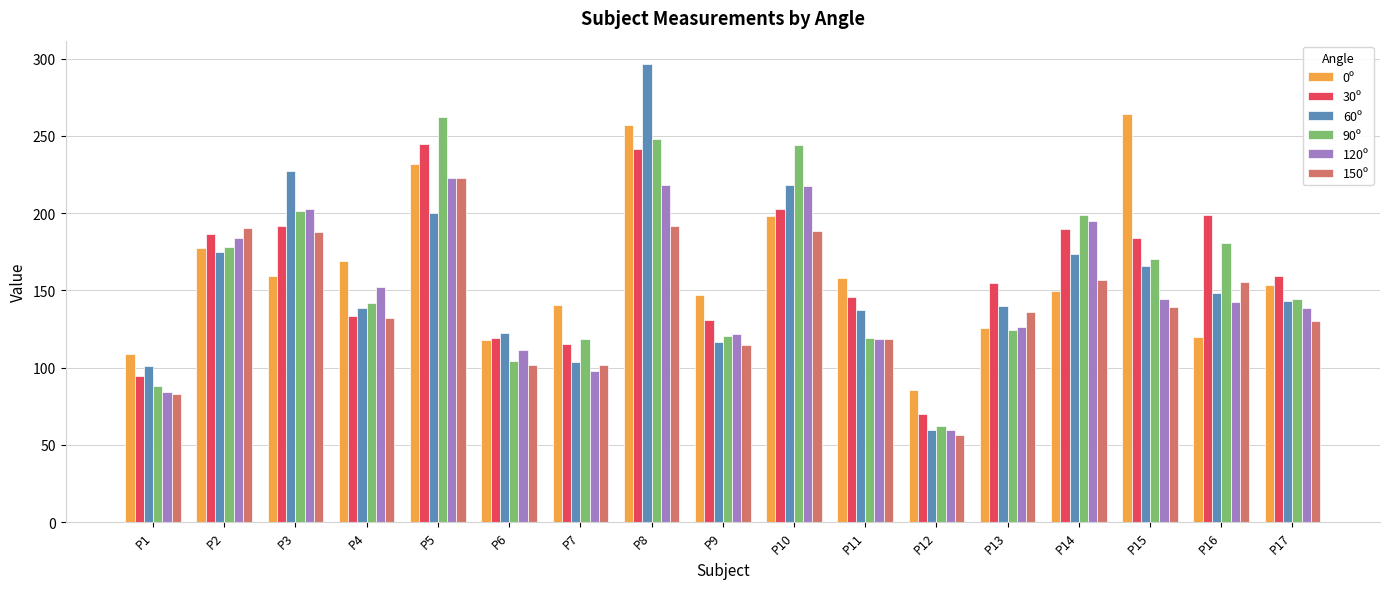

How many data points in 0º are less than 153?

8